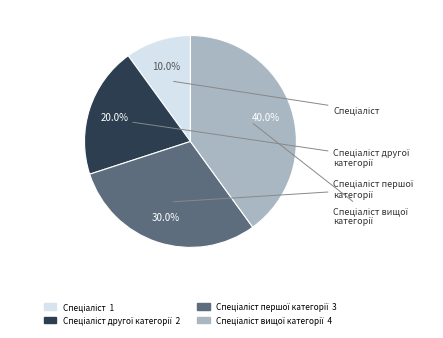

Is there a majority slice in this chart?

No